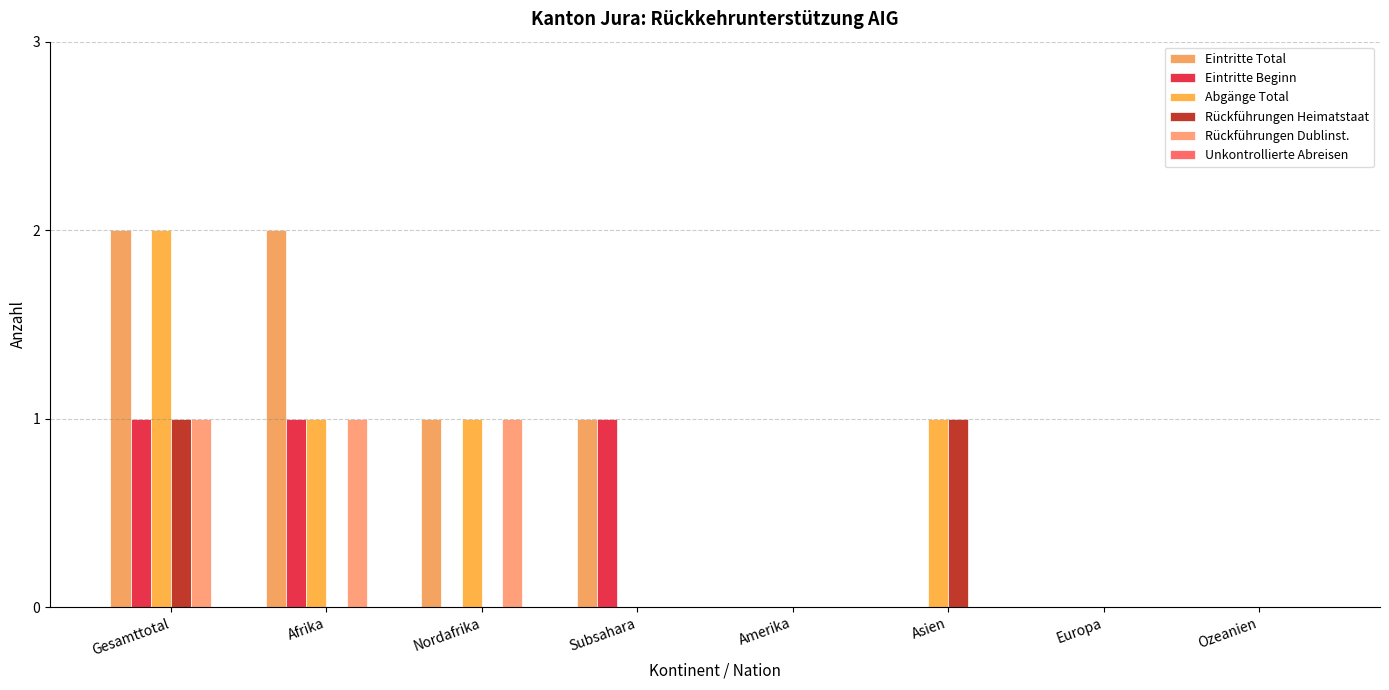

What is the difference between the Eintritte Total values at Gesamttotal and Asien?

2